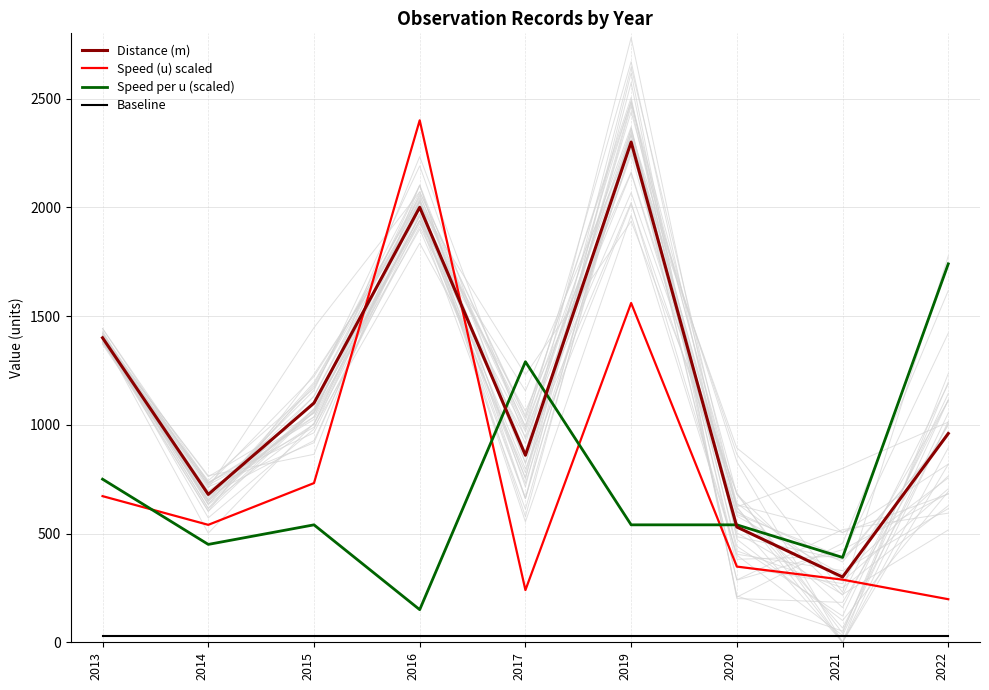

How many lines are shown in the chart?

4